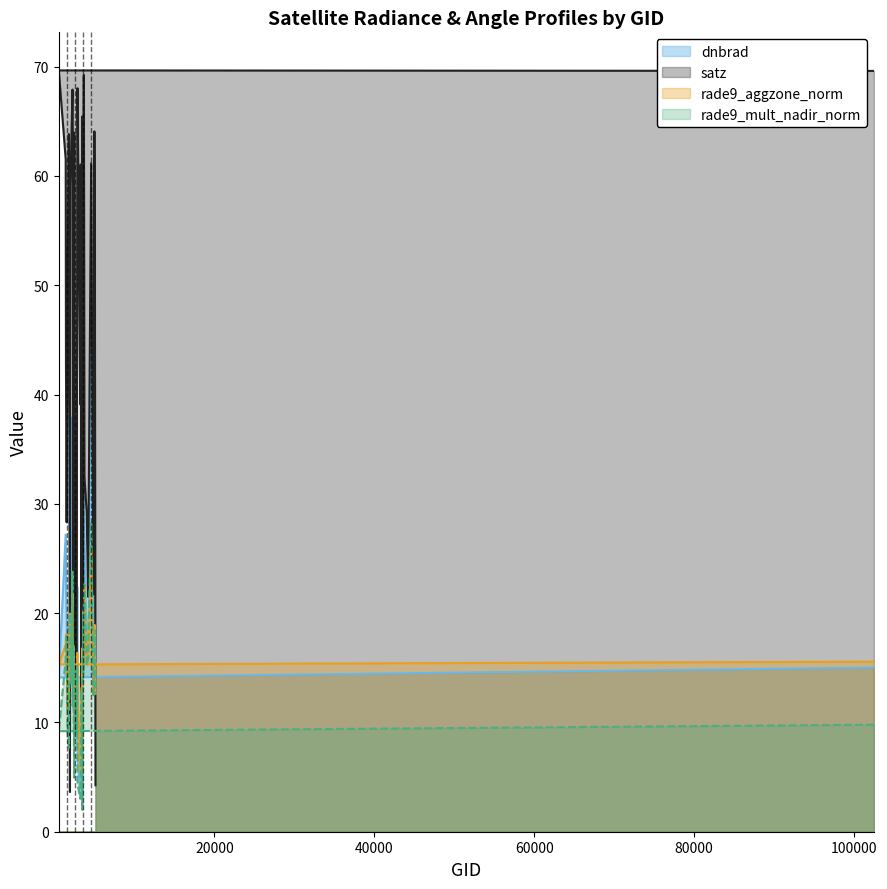

Is it true that rade9_aggzone_norm equals 15.3 at 3599?

True